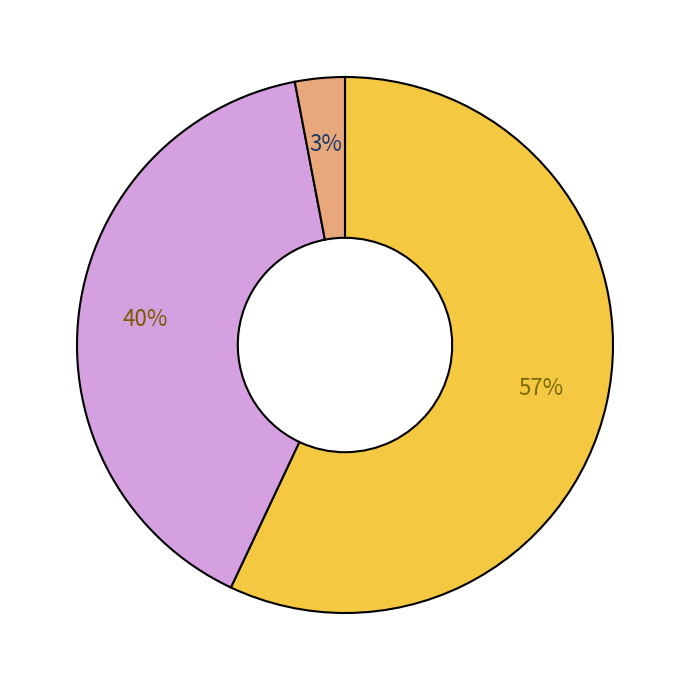

To the nearest percent, what is the average slice percentage?

33%